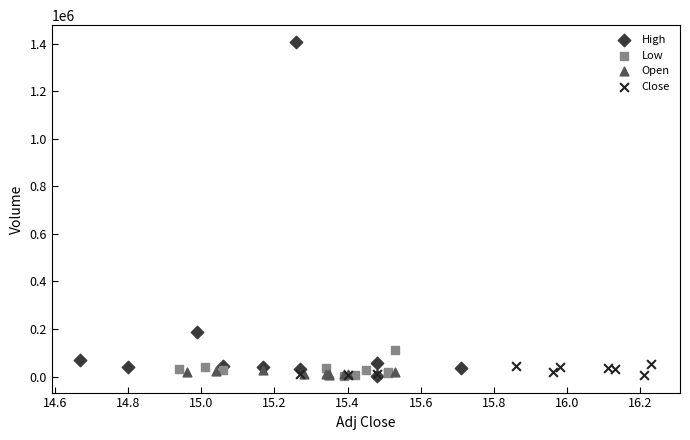

Which series has the widest spread of Y values?

High